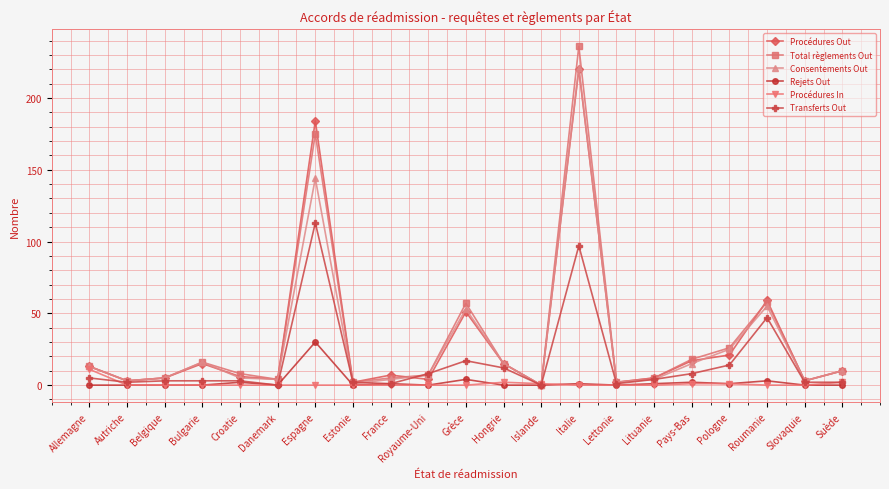

Between Pays-Bas and Suède, which series saw the biggest shift?

Total règlements Out